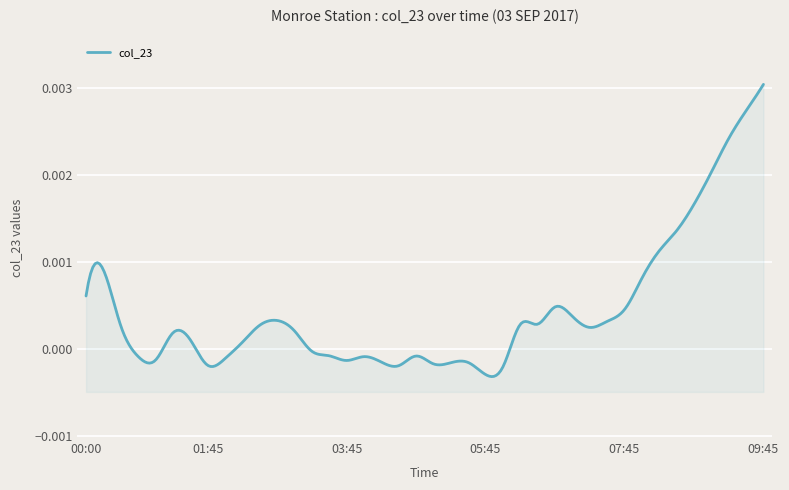

What position from the right is 07:15?

11